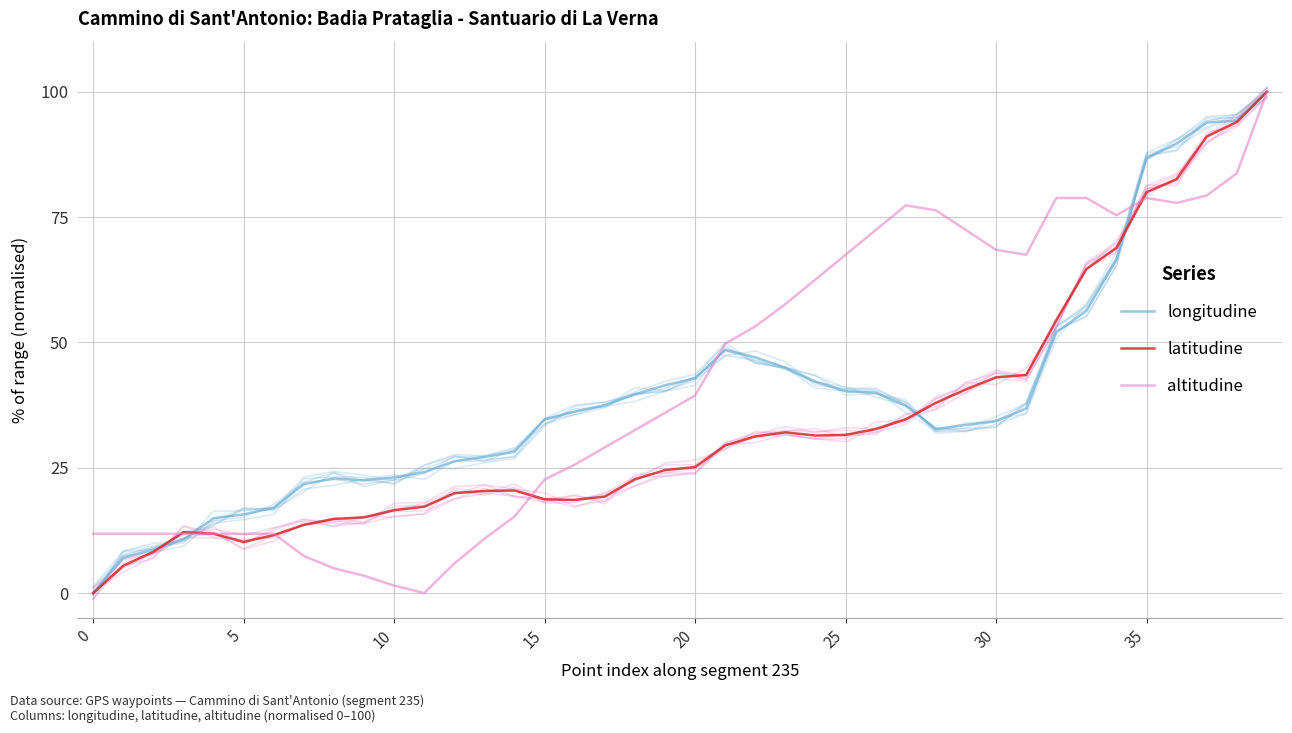

What is the total value across all series at 13?

58.4